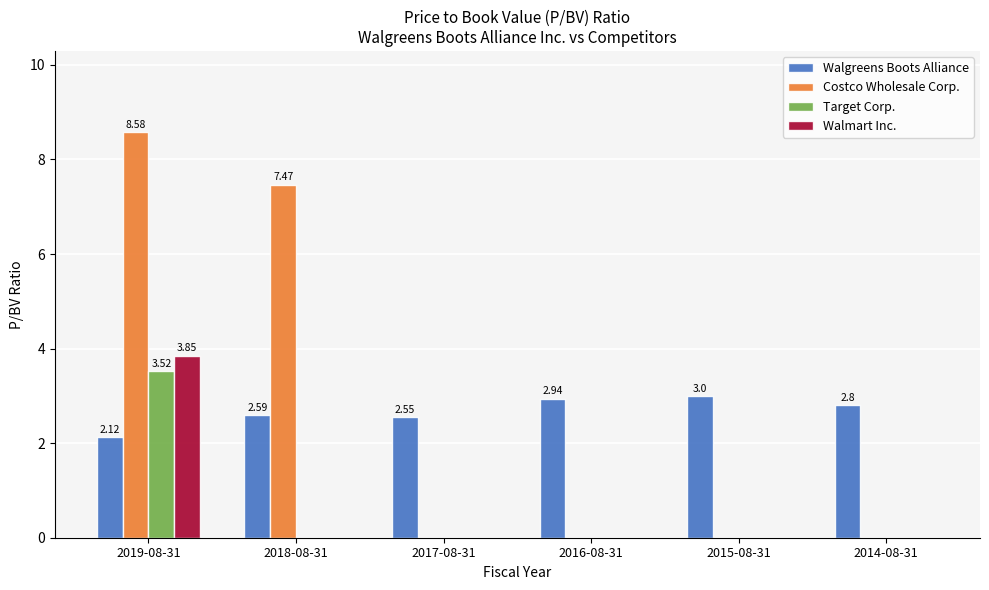

Which series changed the most between 2019-08-31 and 2015-08-31?

Costco Wholesale Corp.